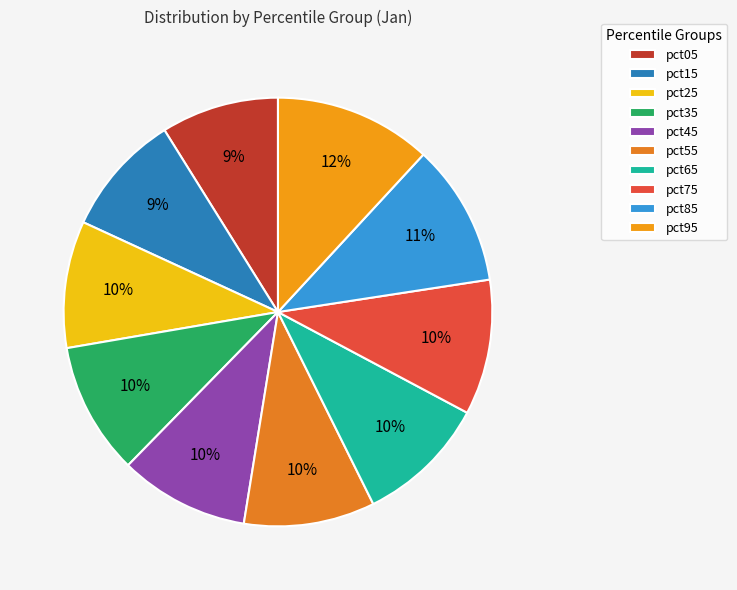

Approximately how many times larger is the value at pct85 compared to pct55?

1.1